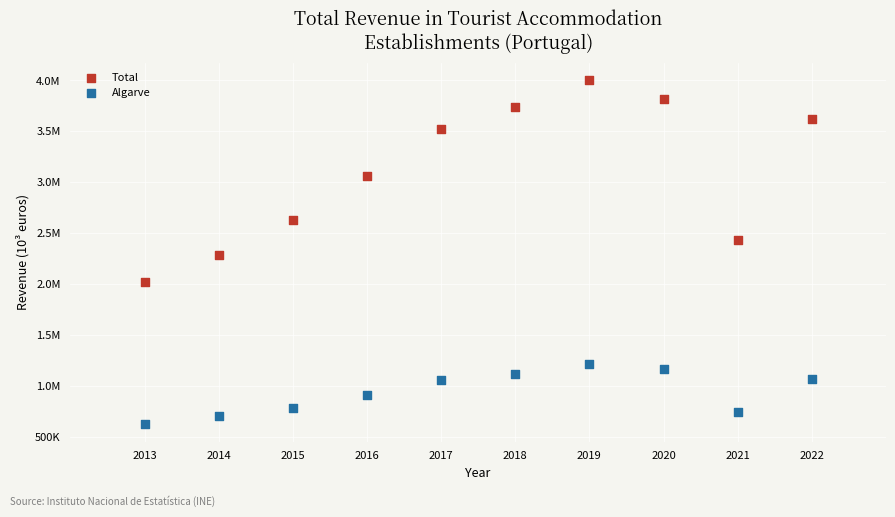

What are all the series names shown in the legend?

Total, Algarve